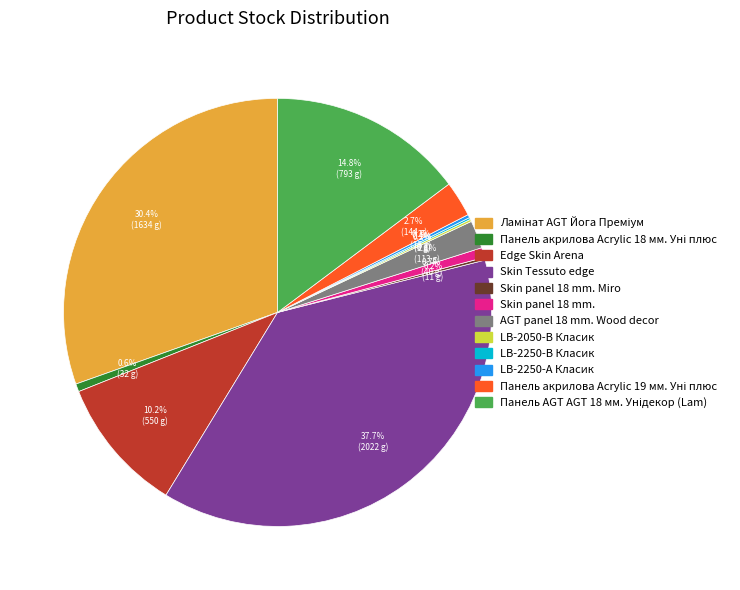

Is there a majority slice in this chart?

No